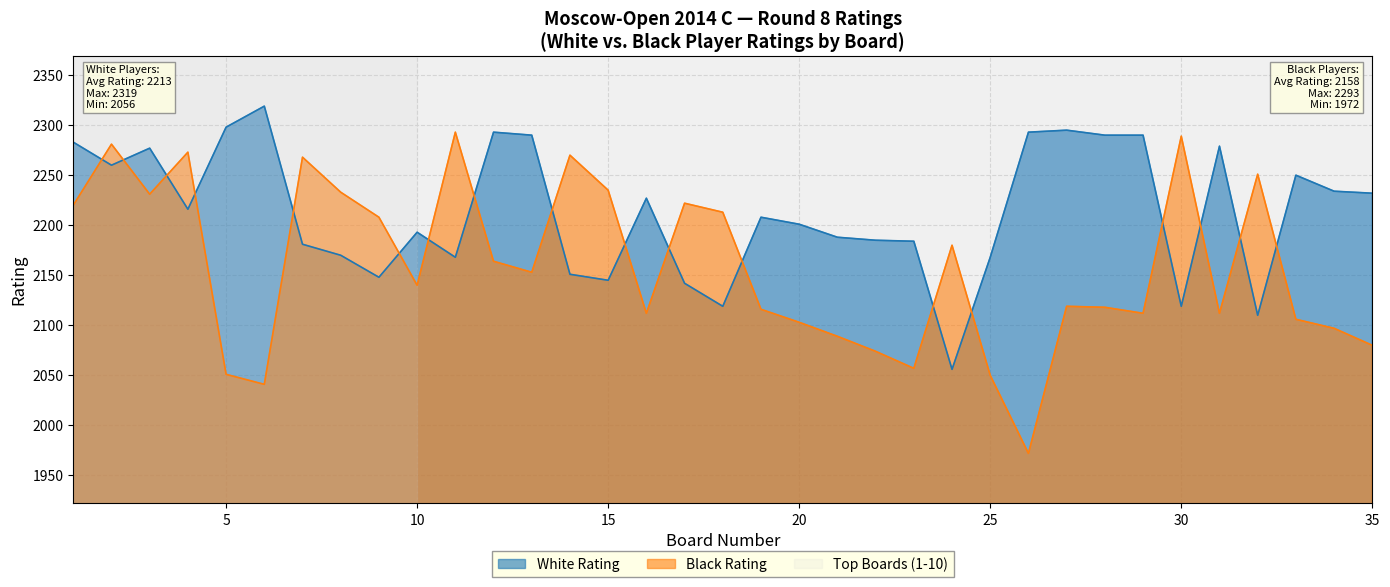

What is the total value across all series at 18?

4332